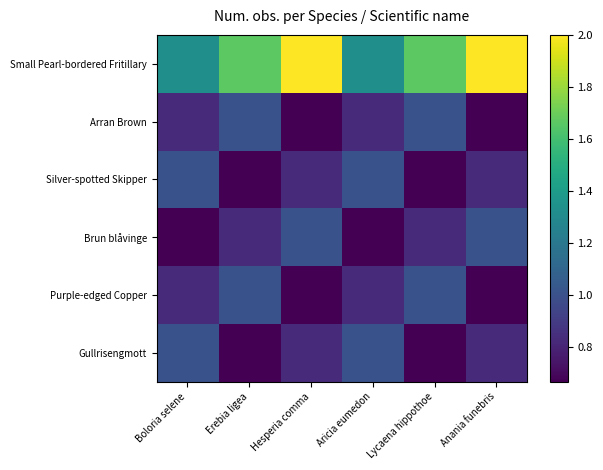

Rank the series at Aricia eumedon from lowest to highest value.

Brun blåvinge, Arran Brown, Purple-edged Copper, Silver-spotted Skipper, Gullrisengmott, Small Pearl-bordered Fritillary